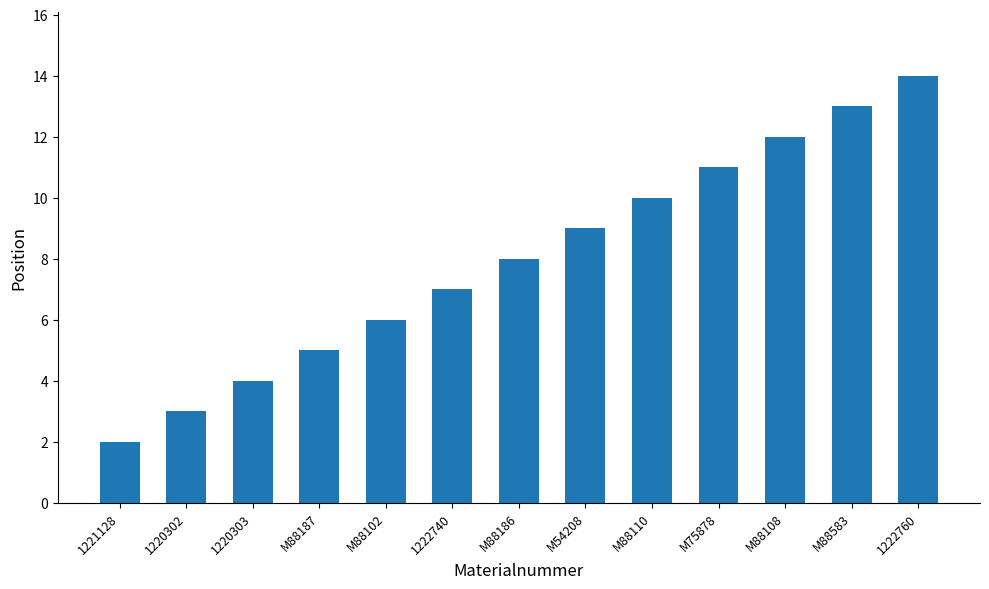

What is the difference between the maximum and minimum values?

12